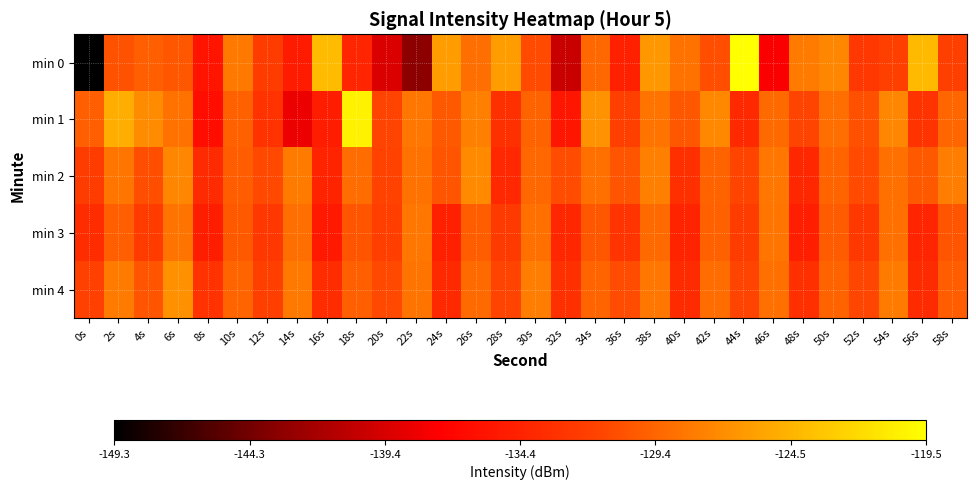

Rank the series at 26s from highest to lowest value.

min 2, min 1, min 0, min 4, min 3